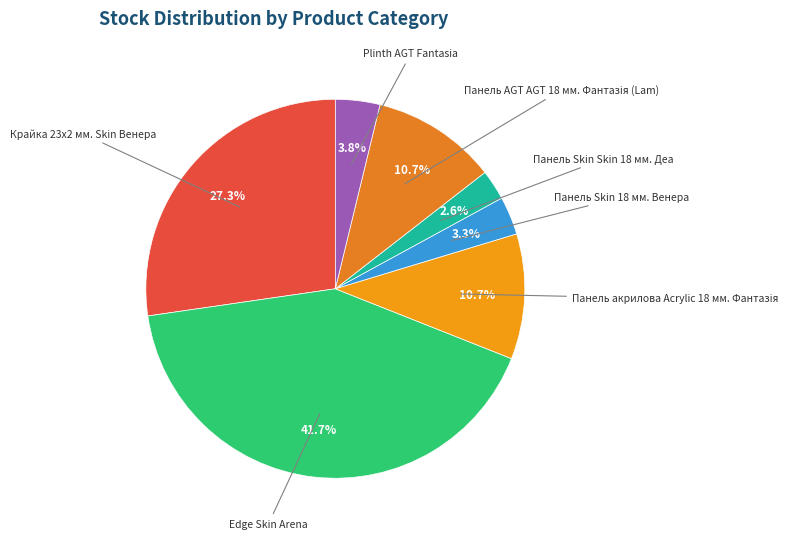

How many segments does this pie chart have?

7